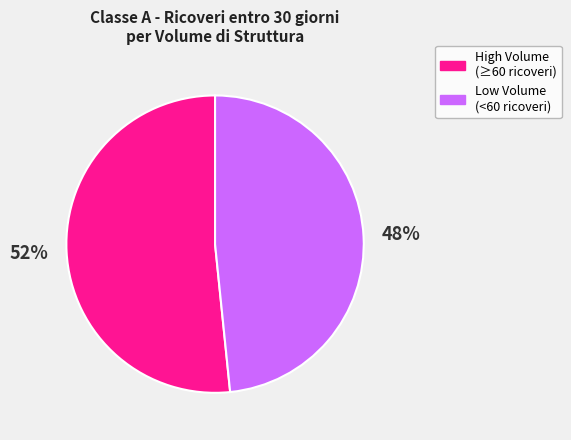

Is it true that Low Volume (<60 ricoveri) is 48% of the pie?

True